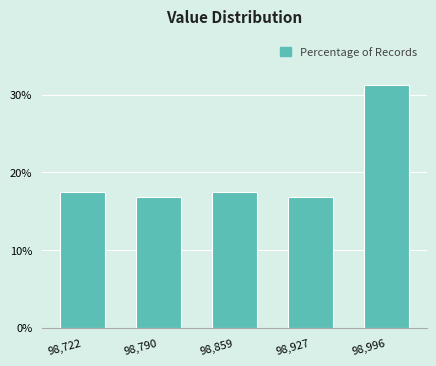

True or false: the data shows 25.7 at 98,927.

False